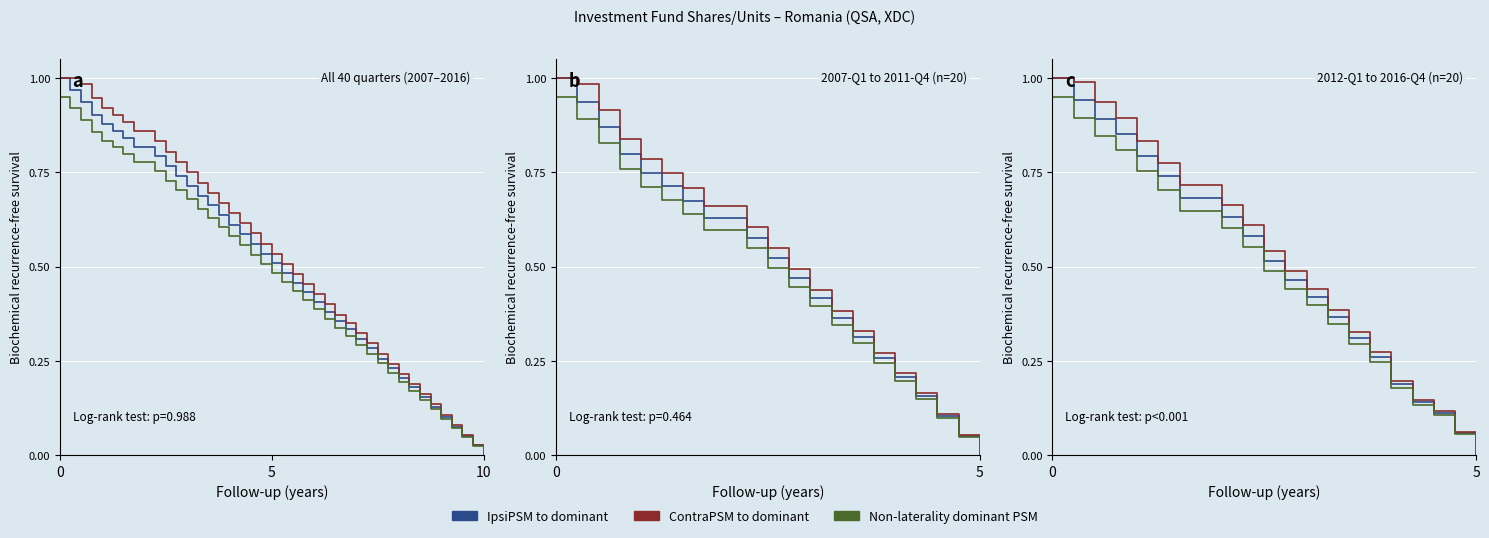

What is the sum of all Non-laterality dominant PSM values?

10.1